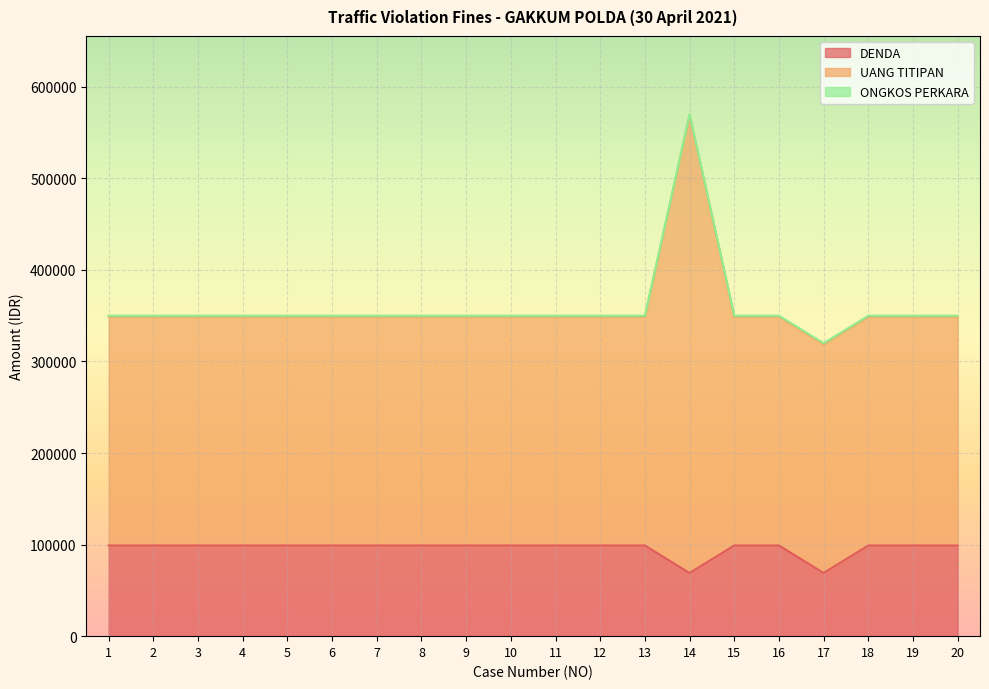

The value of DENDA at 14 is 69000. True or false?

True